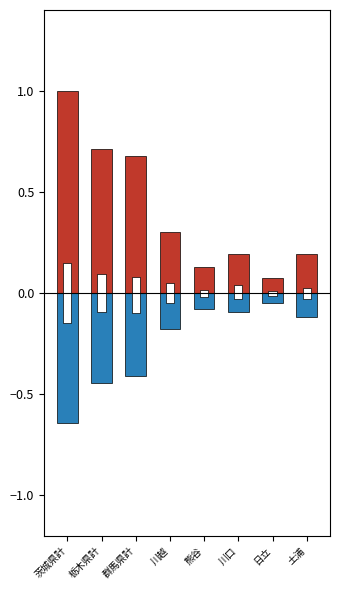

The col_59 series shows -0.3 at 栃木県計. True or false?

False